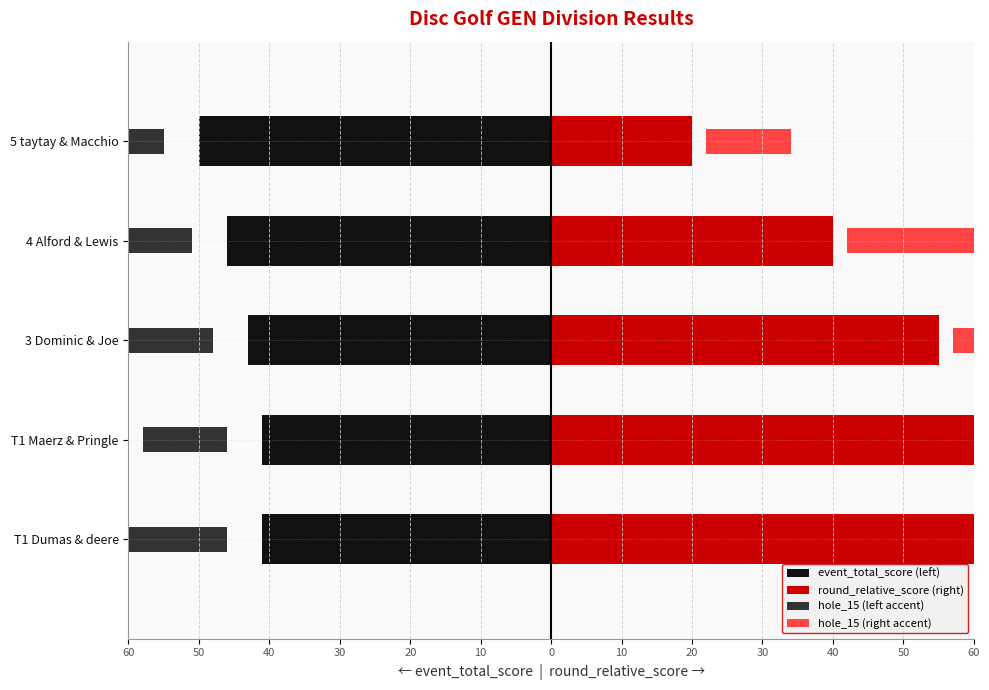

What are all the series names shown in the legend?

event_total_score (left), round_relative_score (right), hole_15 (left accent), hole_15 (right accent)